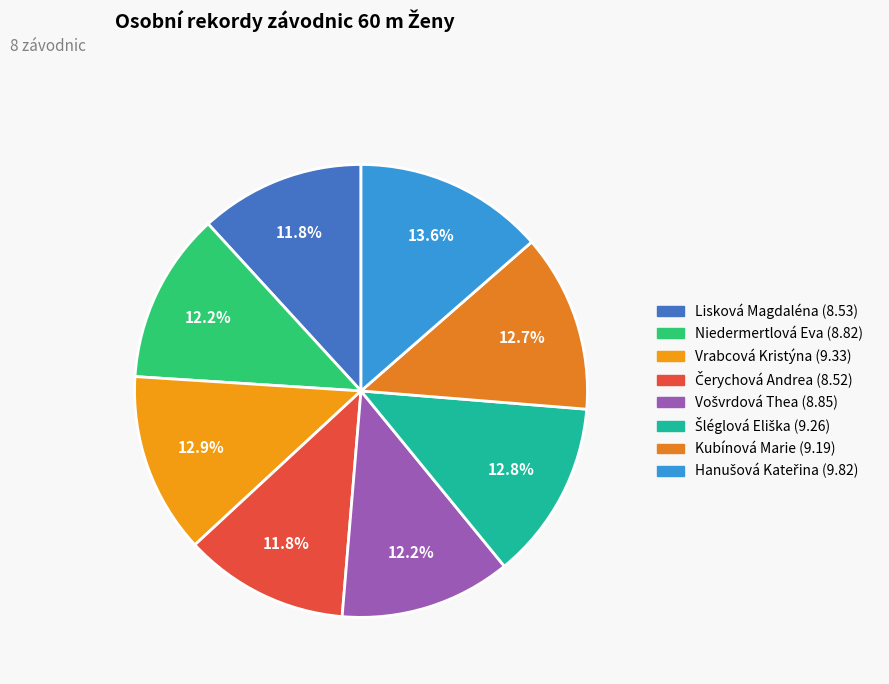

Is there a majority slice in this chart?

No